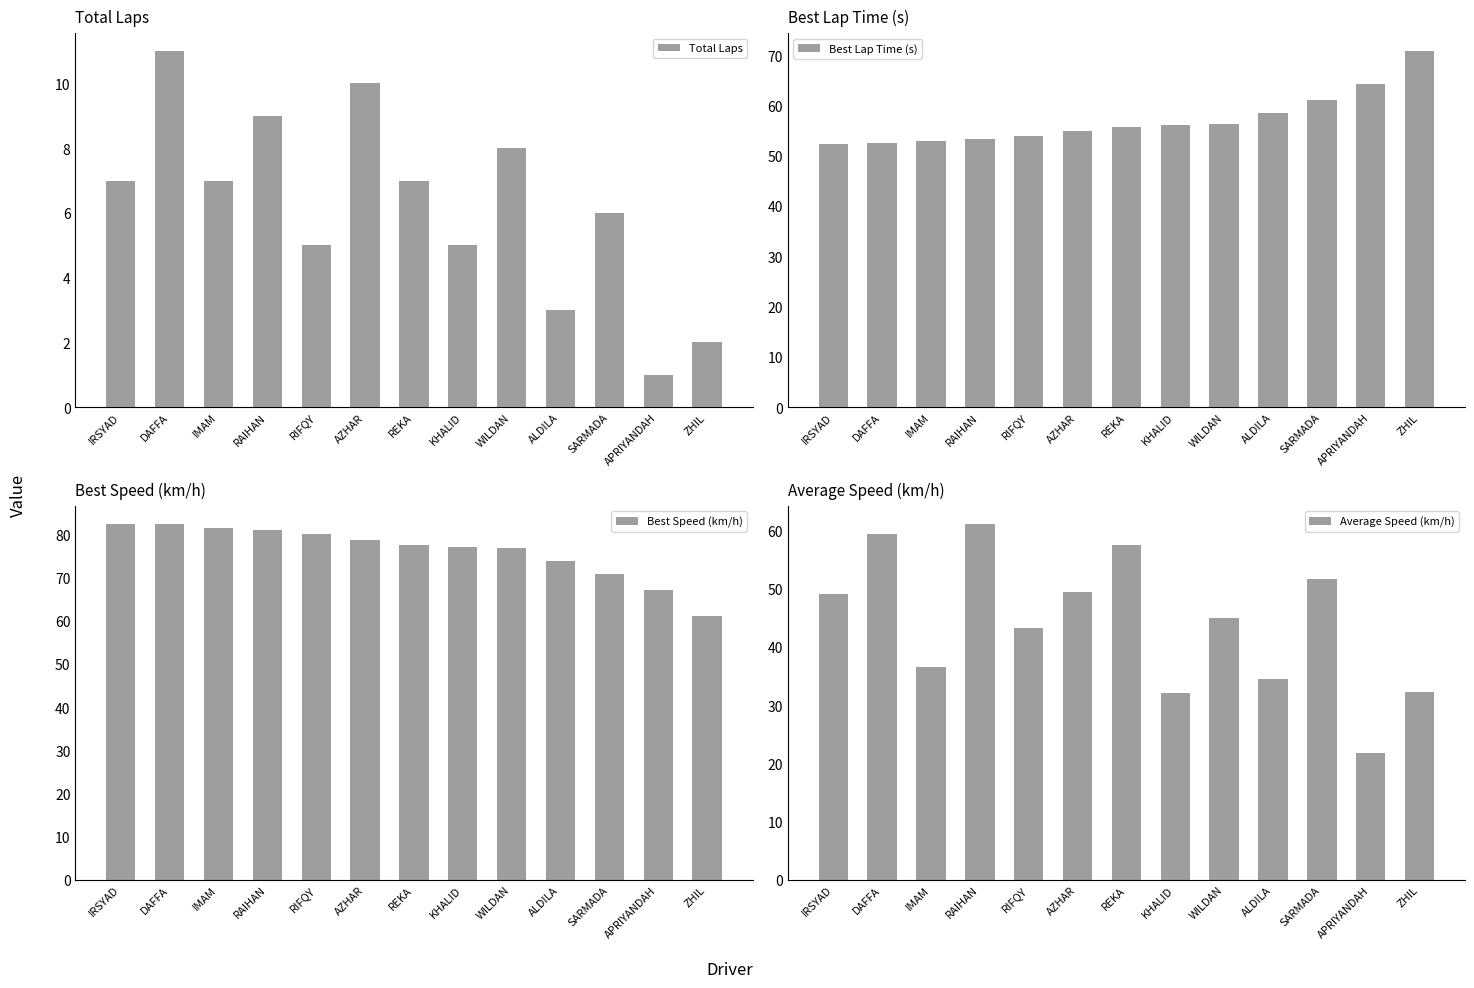

Reading left to right, extract all data points from this chart.

Total Laps: IRSYAD=7.0	DAFFA=11.0	IMAM=7.0	RAIHAN=9.0	RIFQY=5.0	AZHAR=10.0	REKA=7.0	KHALID=5.0	WILDAN=8.0	ALDILA=3.0	SARMADA=6.0	APRIYANDAH=1.0	ZHIL=2.0
Best Lap Time (s): IRSYAD=52.4	DAFFA=52.4	IMAM=53.0	RAIHAN=53.3	RIFQY=54.0	AZHAR=54.9	REKA=55.7	KHALID=56.1	WILDAN=56.2	ALDILA=58.5	SARMADA=61.0	APRIYANDAH=64.3	ZHIL=70.8
Best Speed (km/h): IRSYAD=82.5	DAFFA=82.4	IMAM=81.5	RAIHAN=81.1	RIFQY=80.1	AZHAR=78.7	REKA=77.6	KHALID=77.0	WILDAN=76.8	ALDILA=73.8	SARMADA=70.8	APRIYANDAH=67.2	ZHIL=61.0
Average Speed (km/h): IRSYAD=49.1	DAFFA=59.4	IMAM=36.5	RAIHAN=61.2	RIFQY=43.3	AZHAR=49.5	REKA=57.6	KHALID=32.0	WILDAN=44.9	ALDILA=34.4	SARMADA=51.8	APRIYANDAH=21.8	ZHIL=32.2